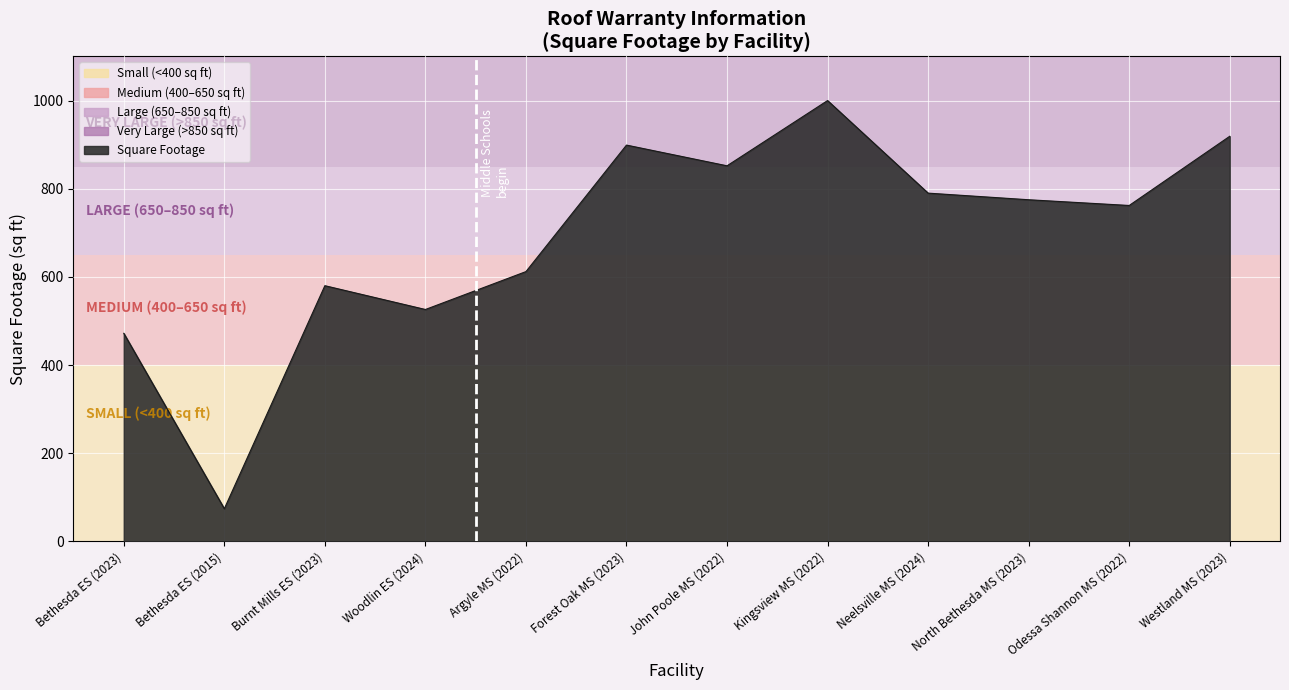

What is the difference between the maximum and minimum values?

926